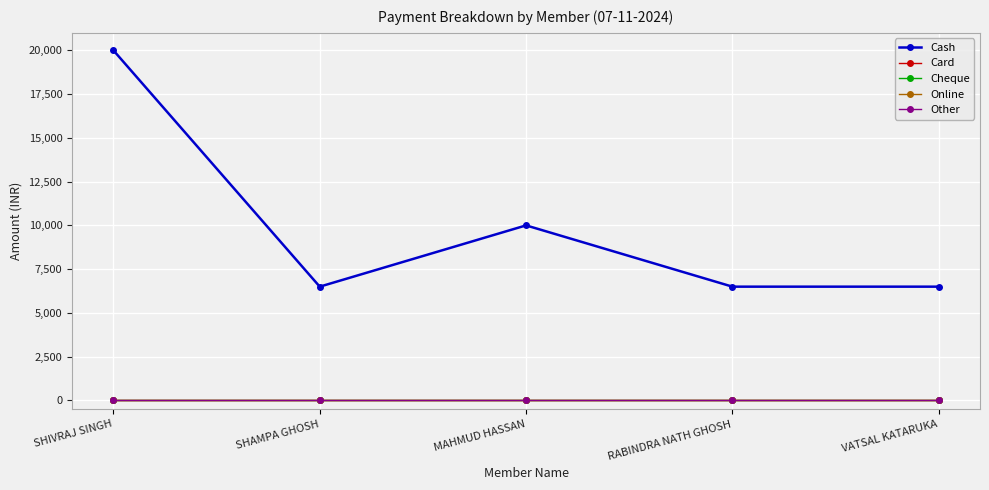

What are all the series names shown in the legend?

Cash, Card, Cheque, Online, Other